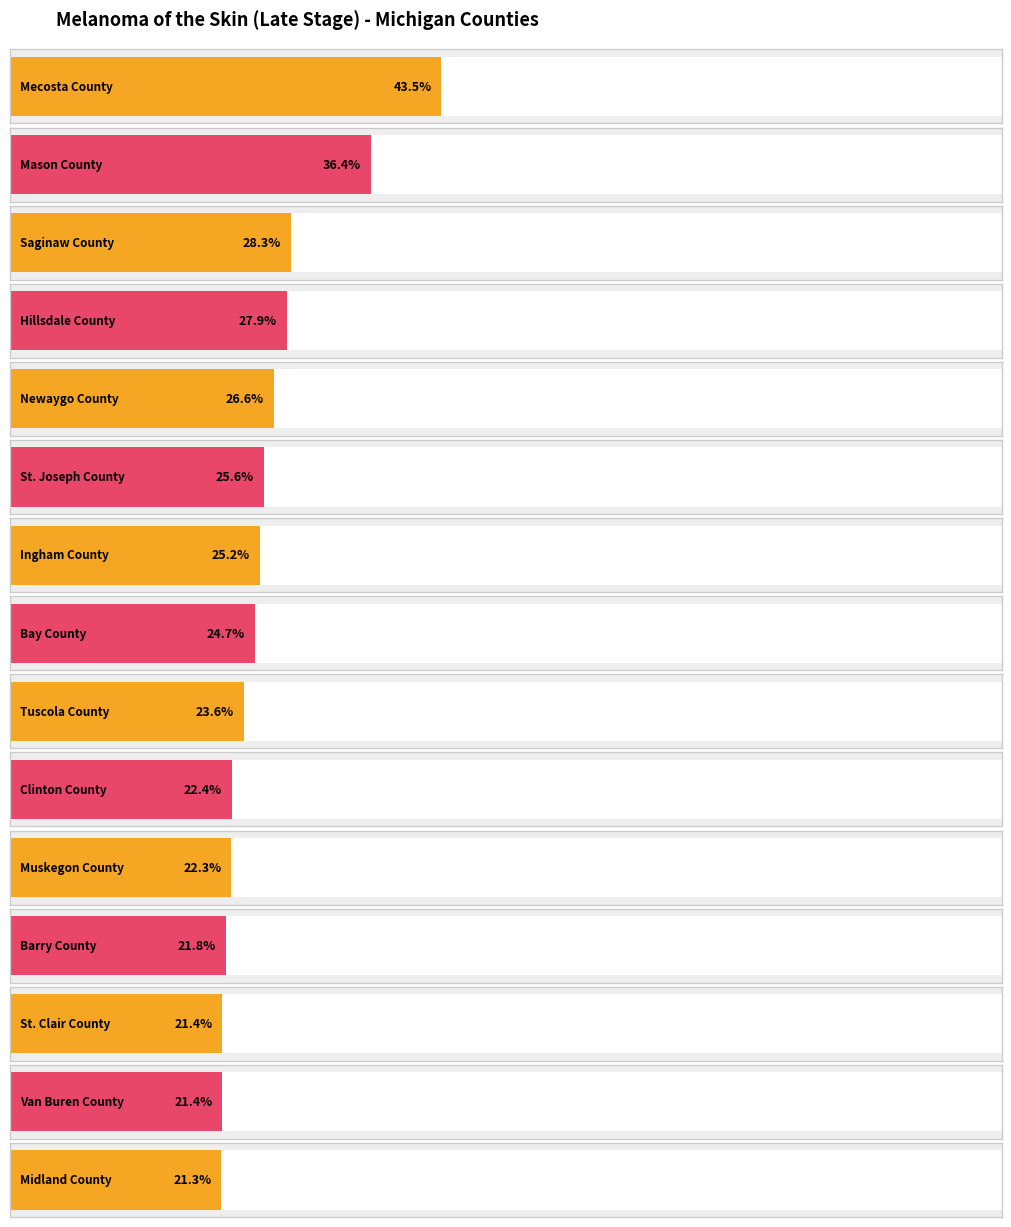

How many bars are there in total?

15